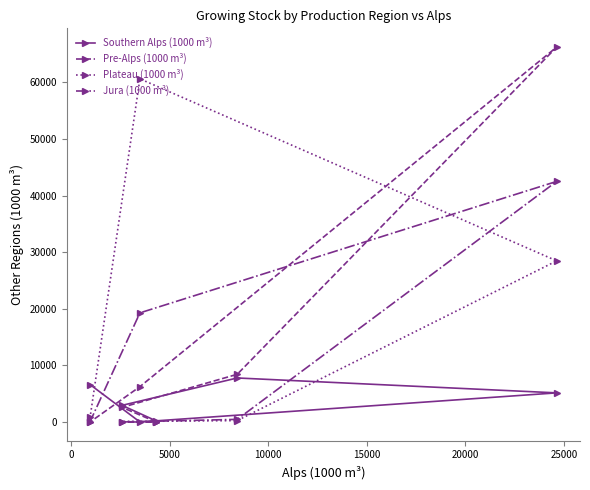

Which series has the widest spread of values?

Pre-Alps (1000 m³)